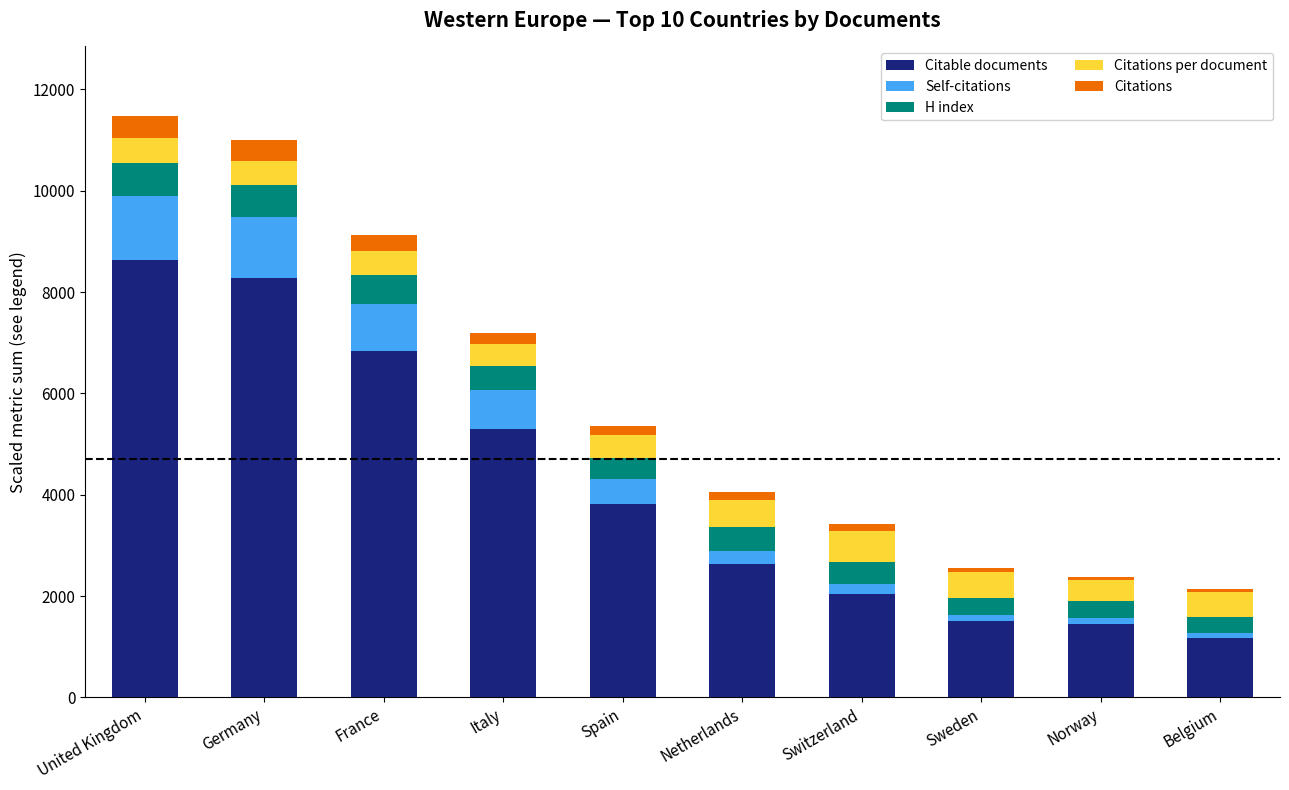

At which label is Citable documents closest to 4898?

Italy